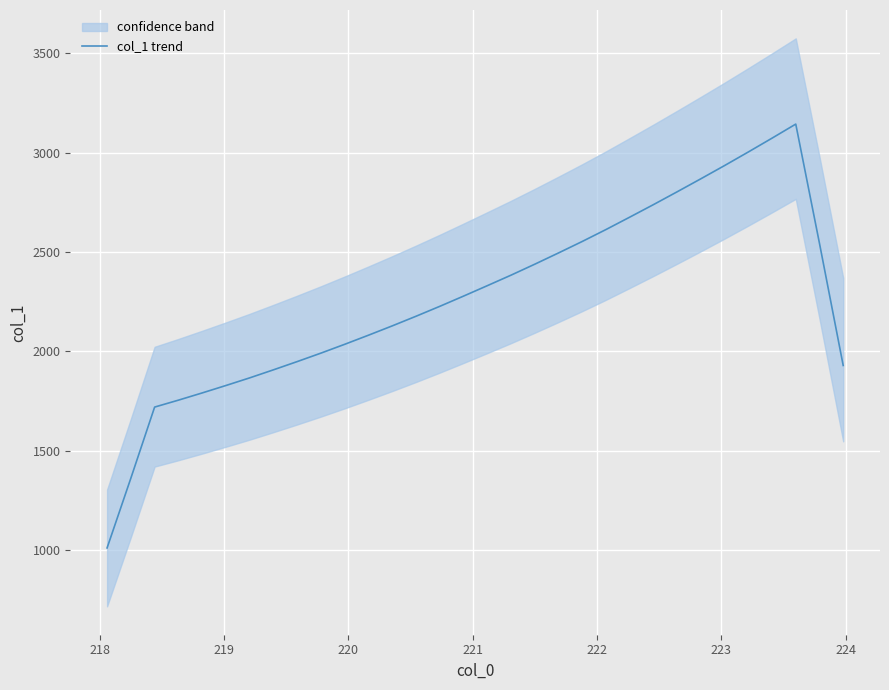

What is the difference between the maximum and minimum values?

2132.6